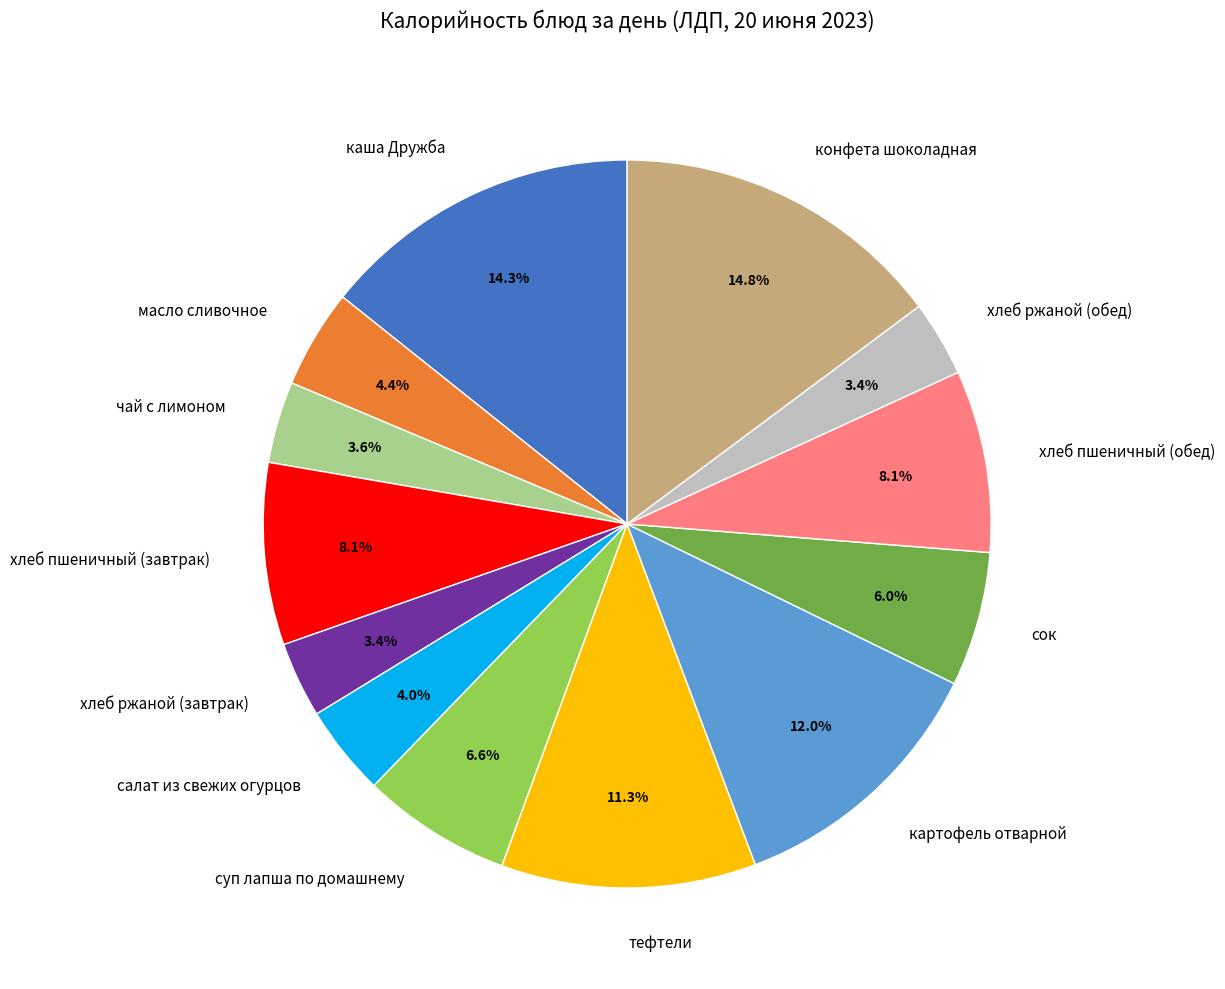

To the nearest percent, what is the combined percentage of масло сливочное and сок?

10%